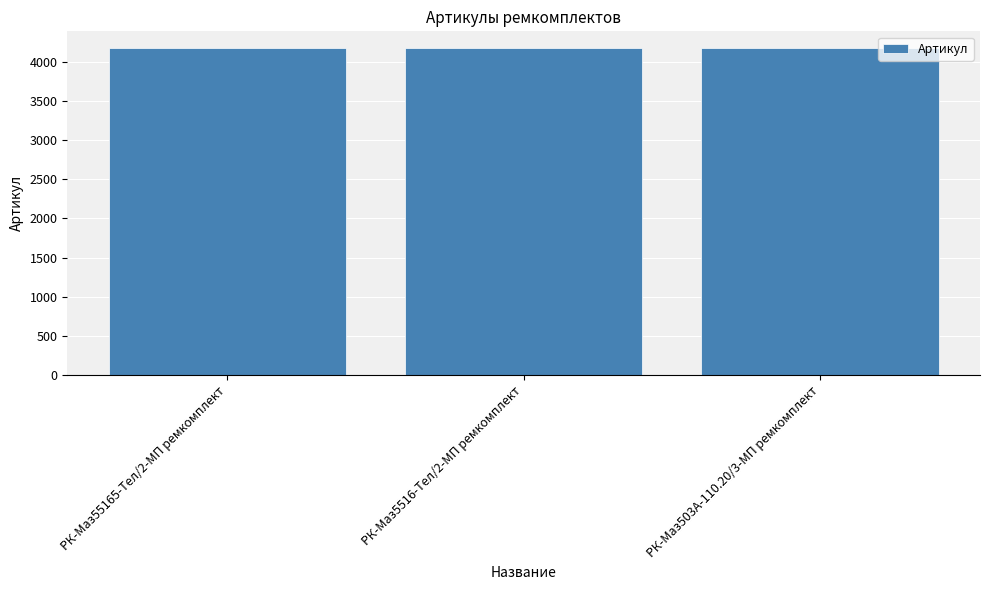

What position from the left is РК-Маз5516-Тел/2-МП ремкомплект?

2